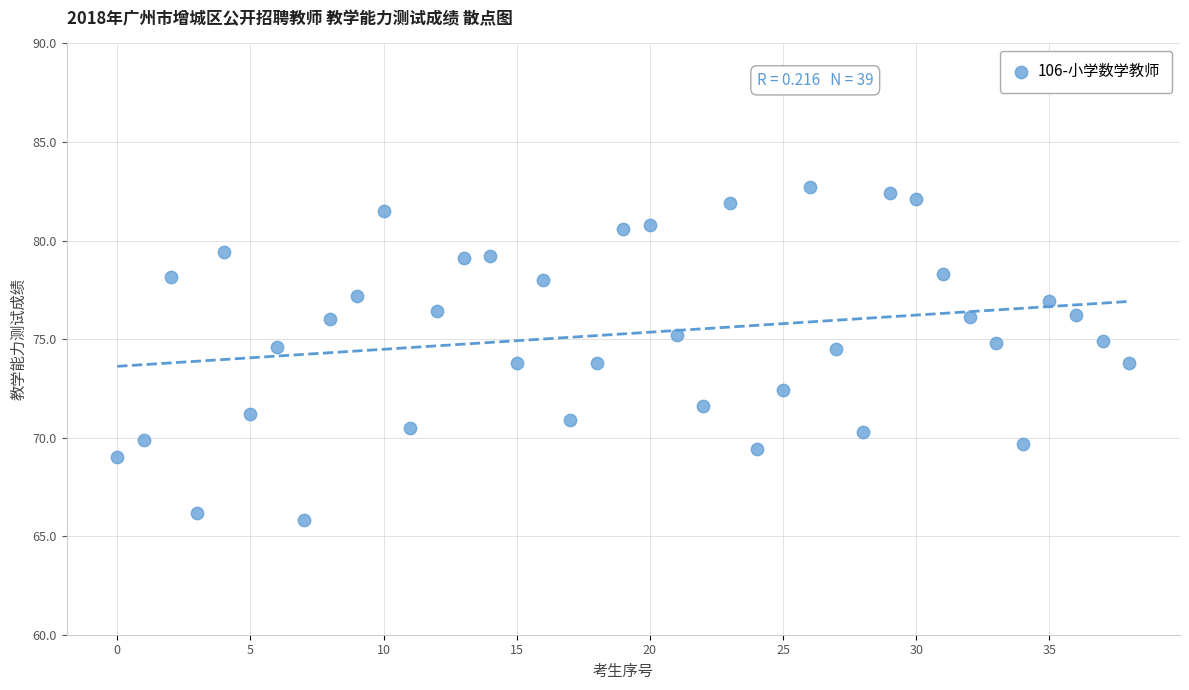

What is the range of Y values (max minus min)?

16.9